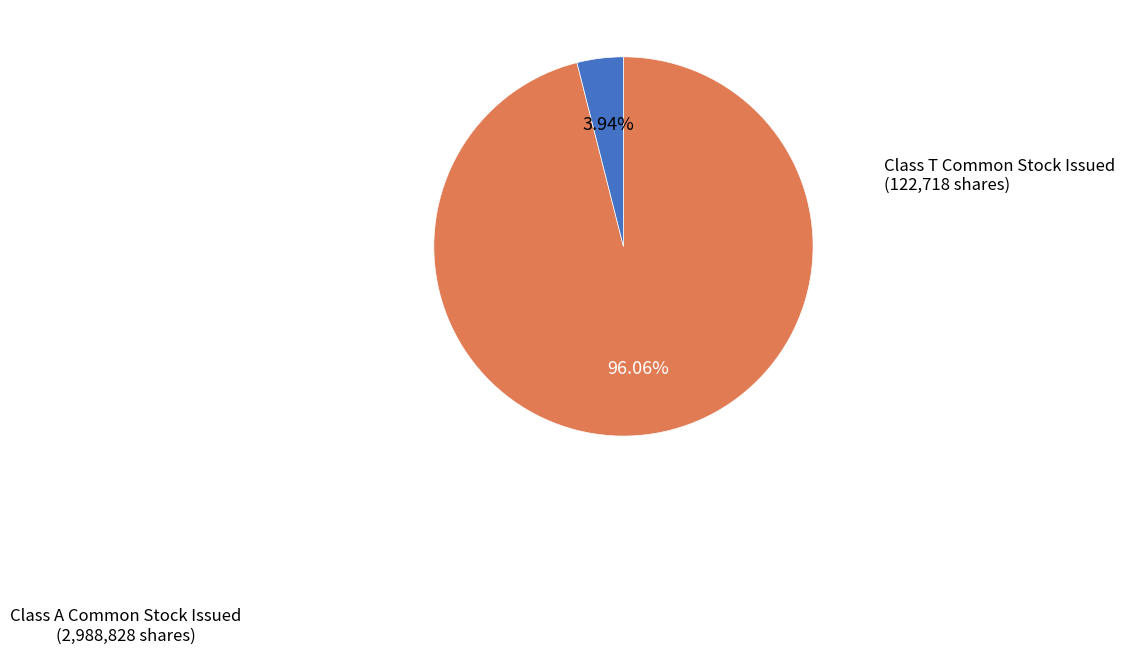

Which category accounts for the majority?

Class A Common Stock Issued